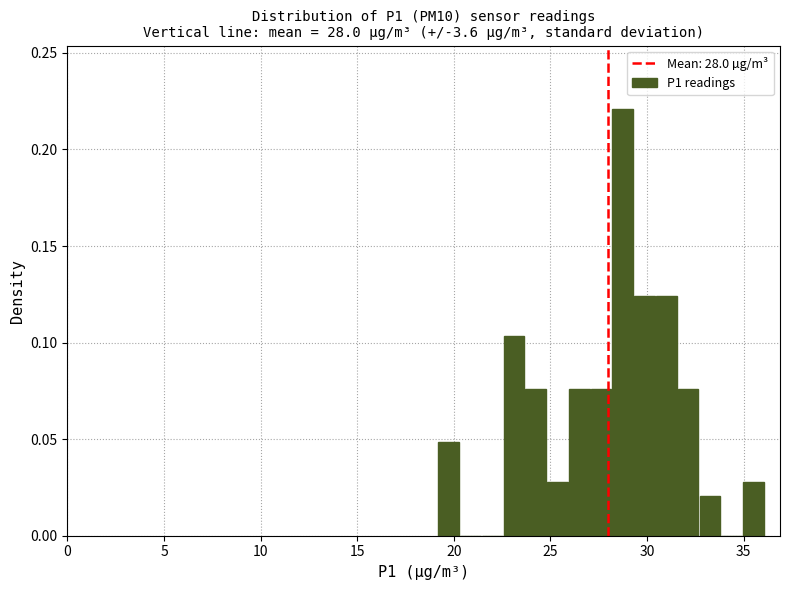

Read against the x-axis, roughly where is the centre of the tallest bar?

28.5